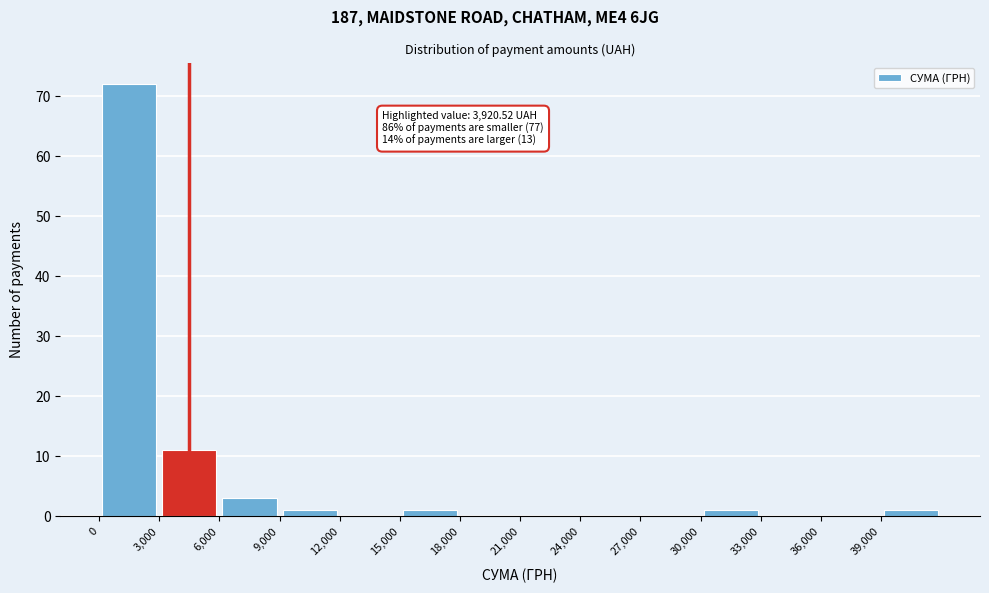

Over which range of the x-axis is the bar tallest?

0 to 3000